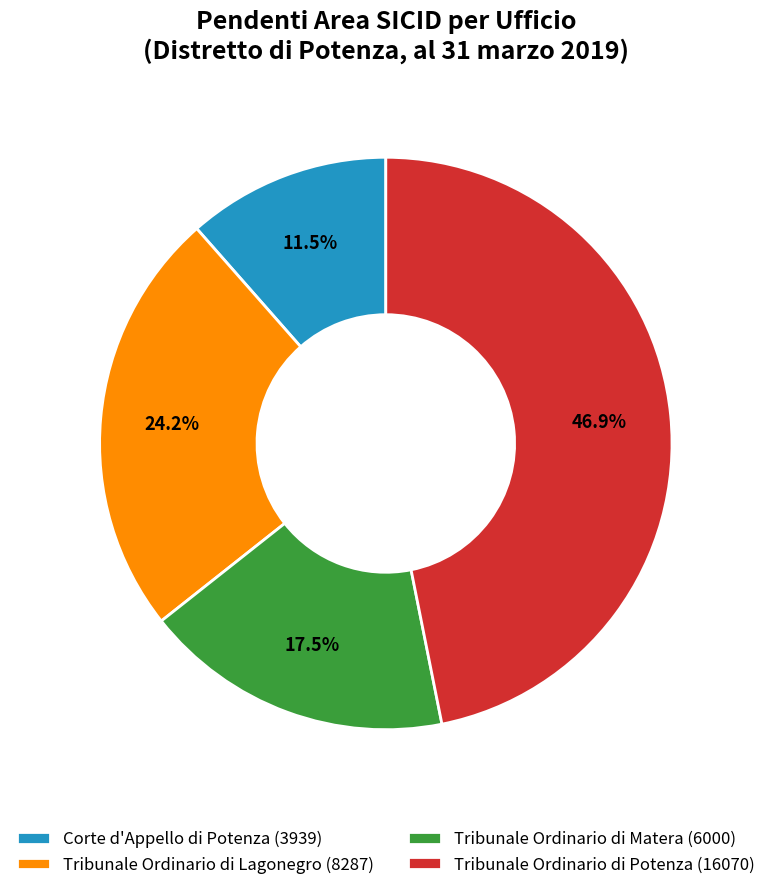

To the nearest percent, what is the average slice percentage?

25%